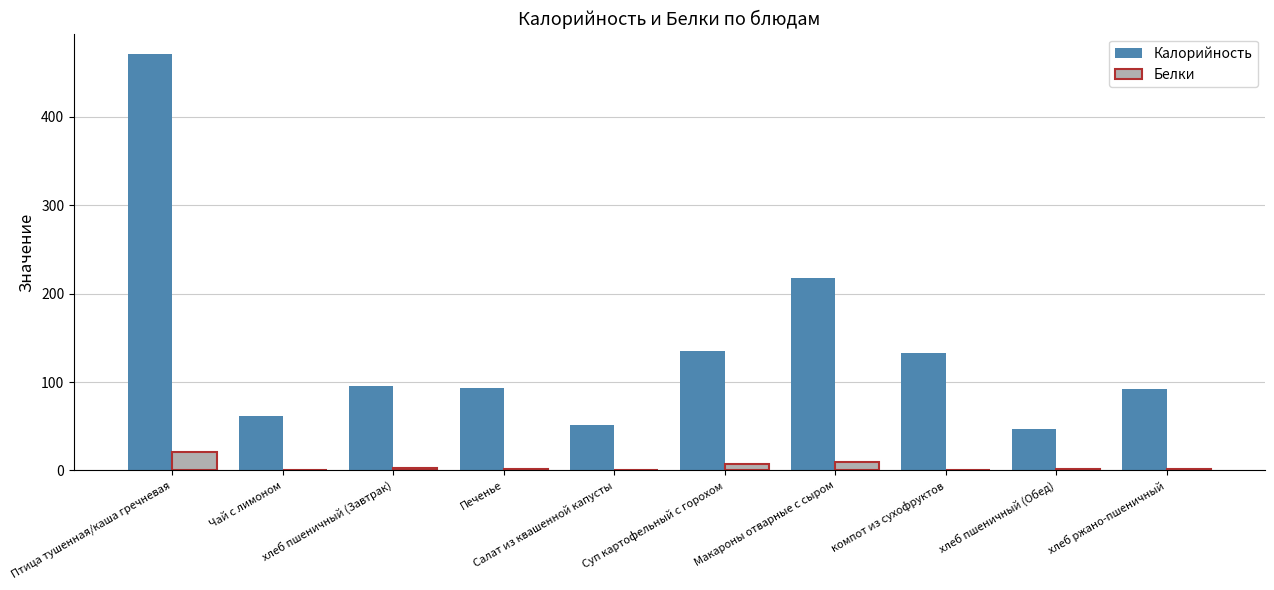

Read the Калорийность value at хлеб пшеничный (Завтрак).

95.0